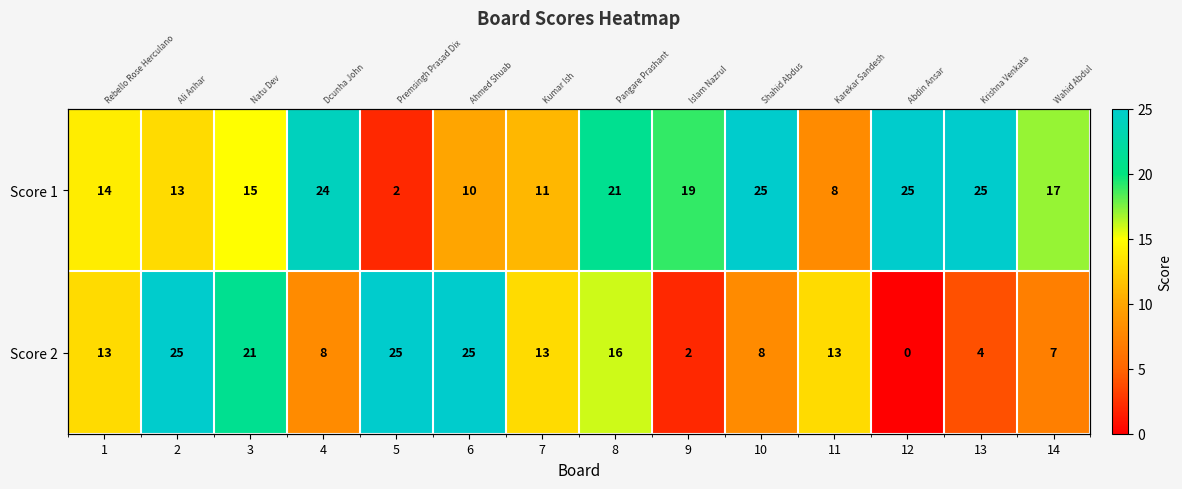

Which series has the largest range (max minus min)?

Score 2